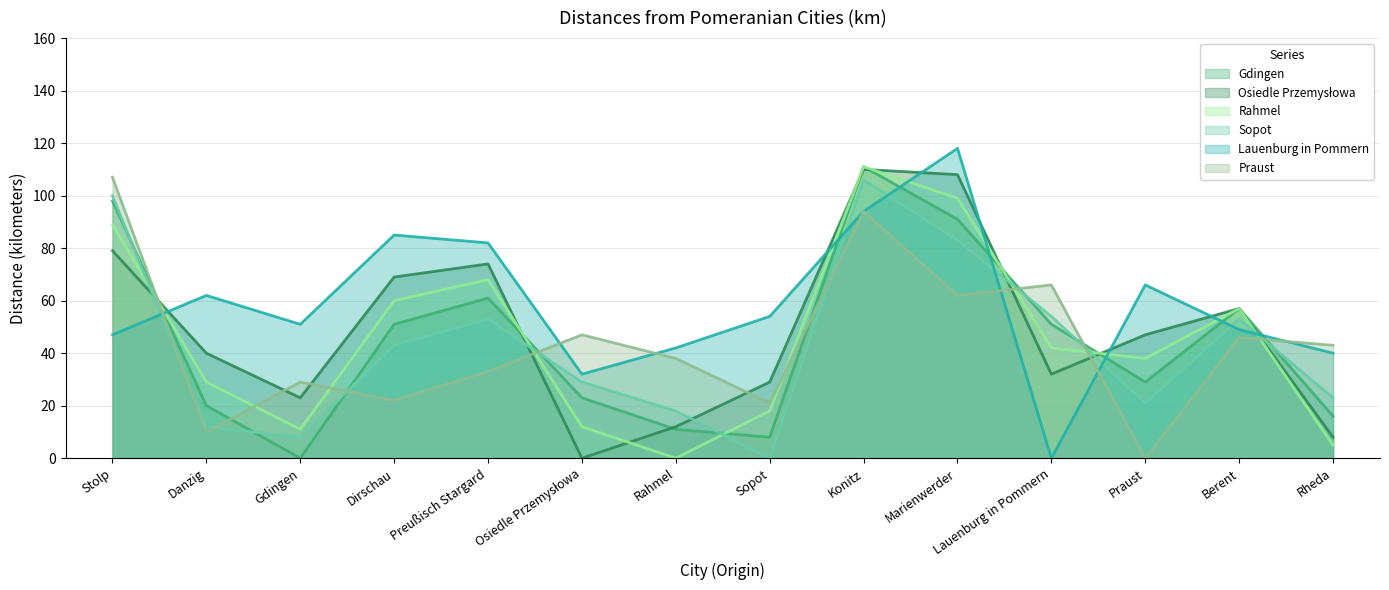

What is the difference between the Rahmel values at Danzig and Sopot?

11